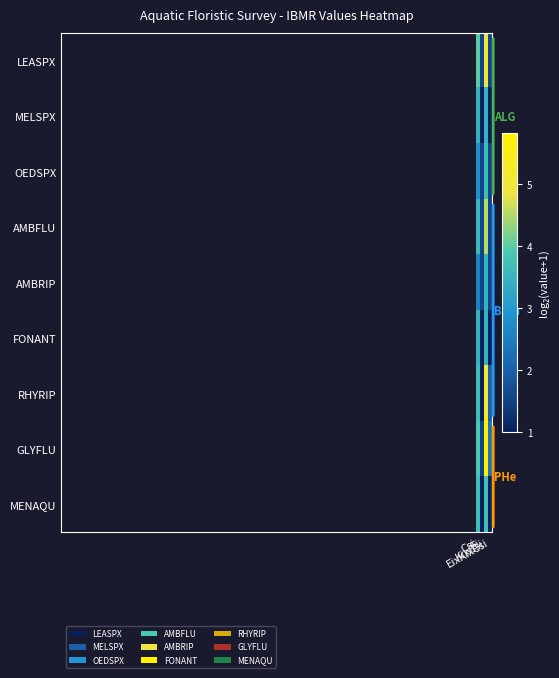

Count the number of data series in this chart.

9